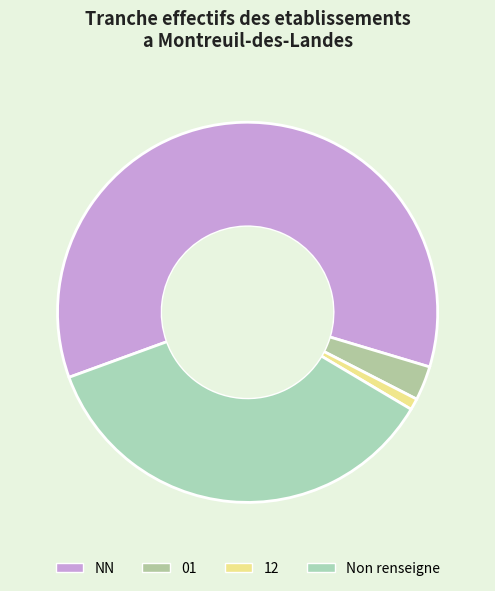

Which category has the smallest portion of the pie?

12